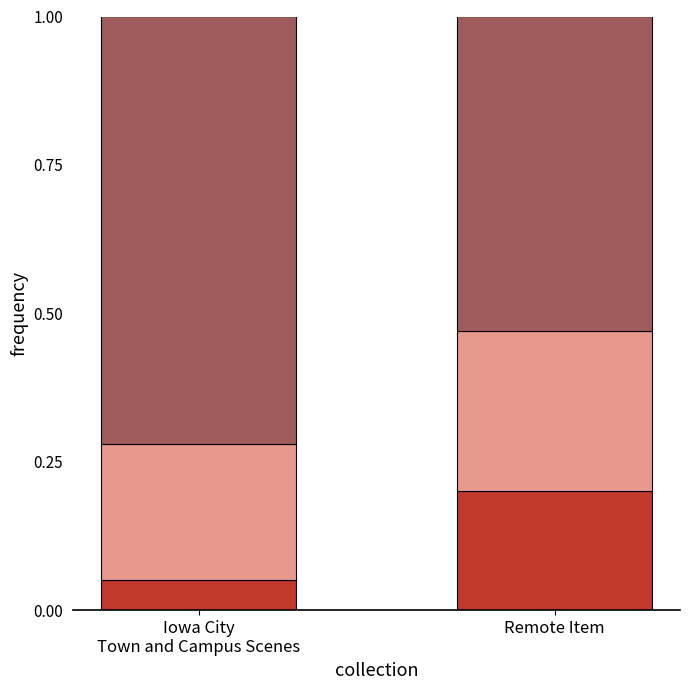

What is the total value across all series at Remote Item?

1.0